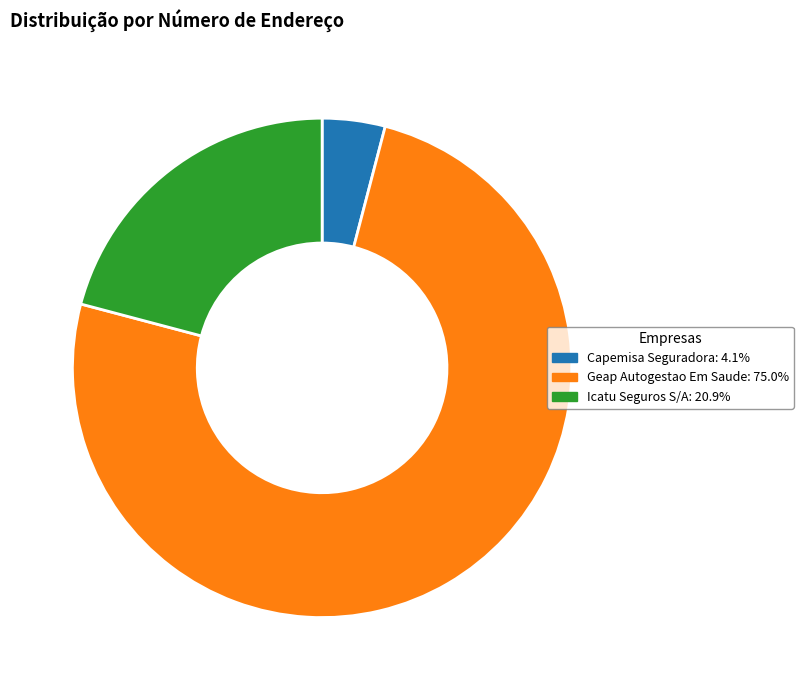

Which category has the biggest portion of the pie?

Geap Autogestao Em Saude